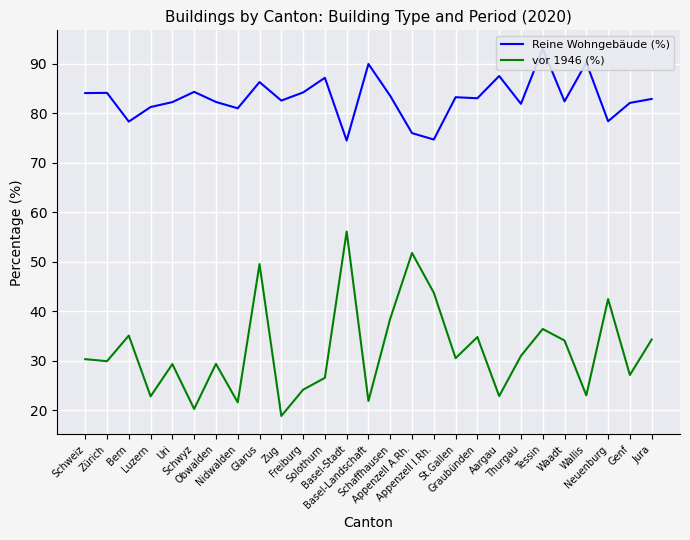

What is the total value across all series at Zug?

101.4